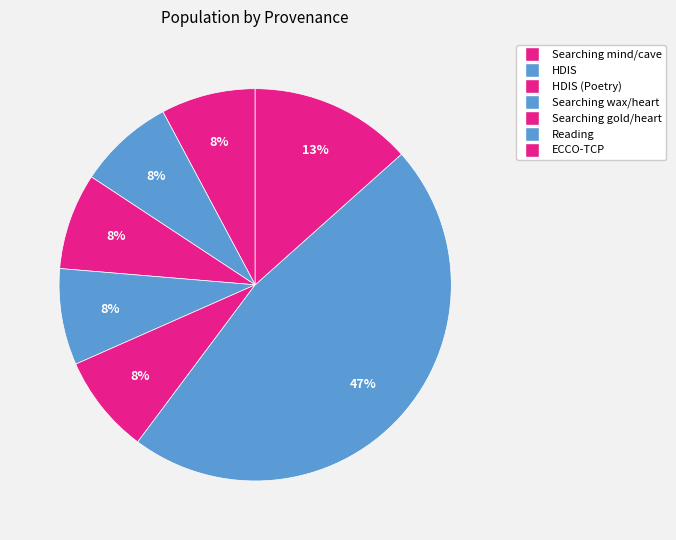

How many segments does this pie chart have?

7